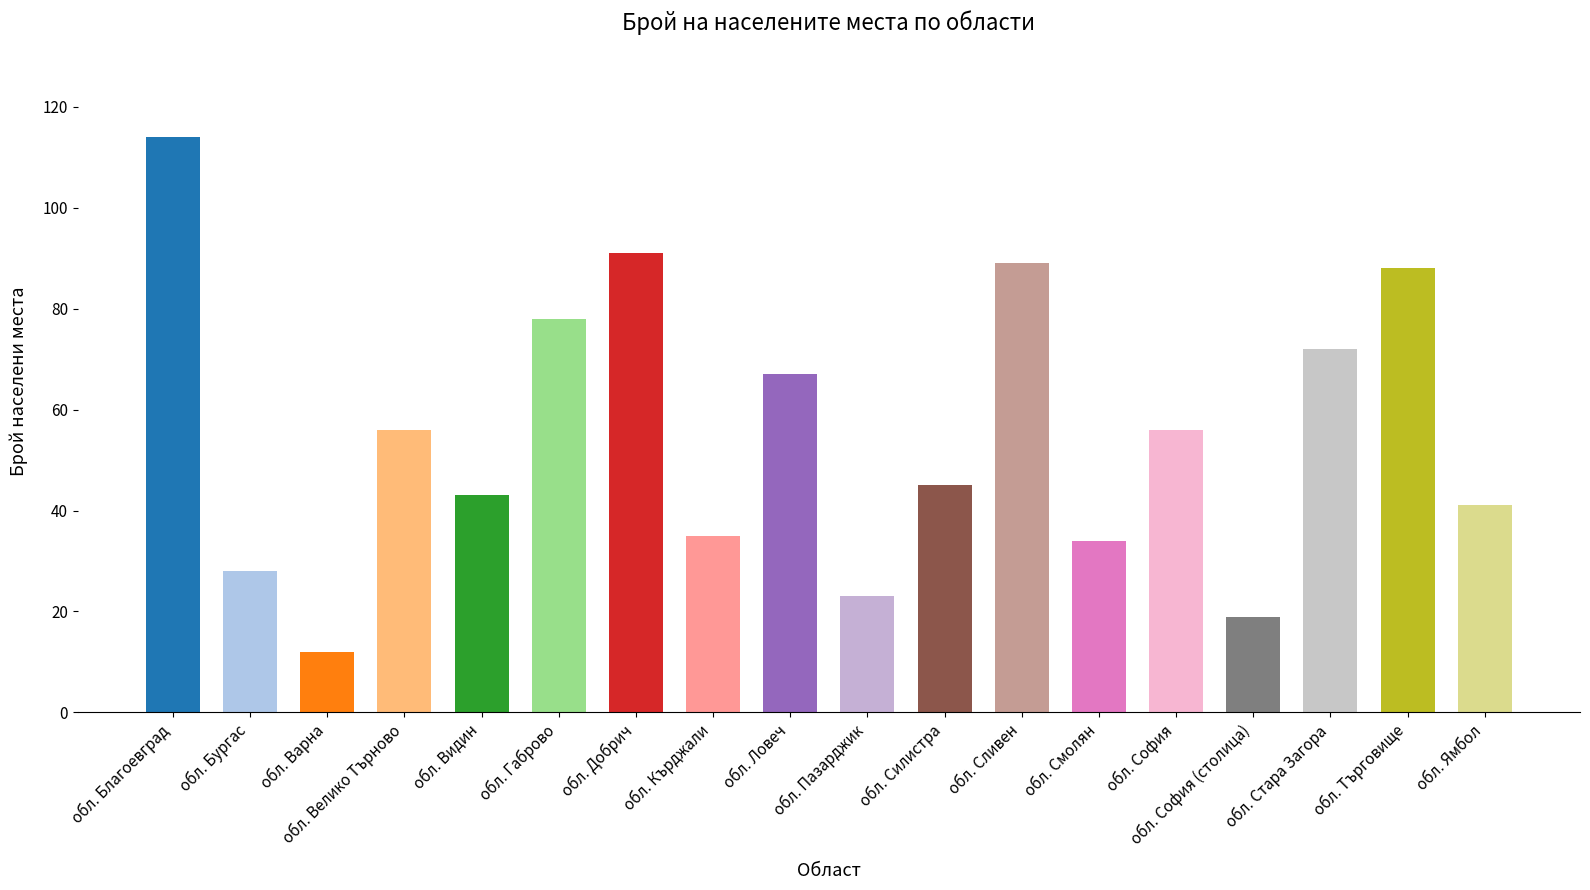

What is the ratio of the value at обл. Габрово to the value at обл. София?

1.4